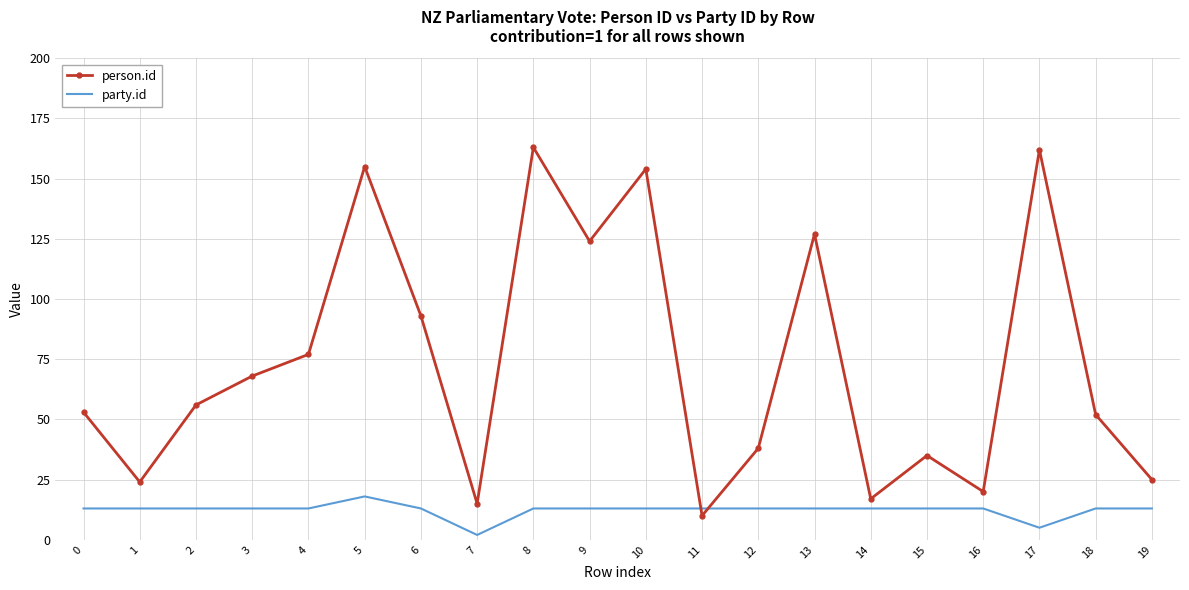

Which series has the largest total across all categories?

person.id